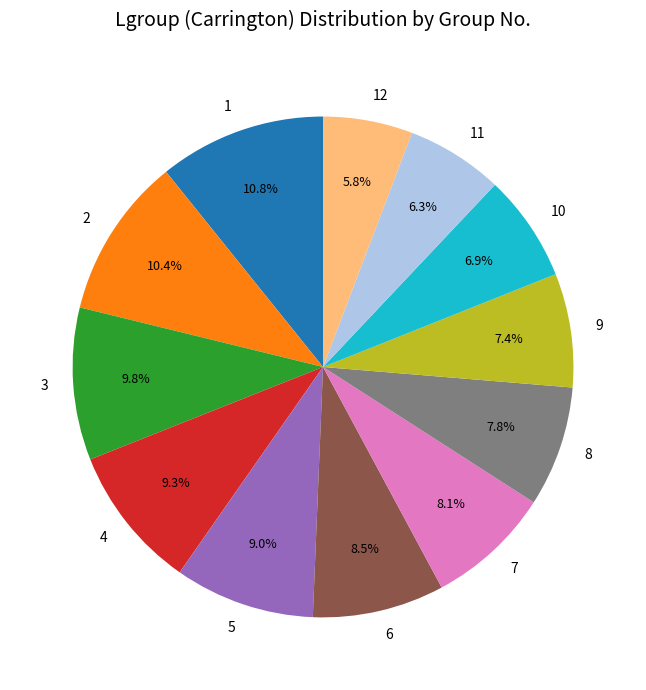

Is the sum of 1 and 5 greater than half?

No